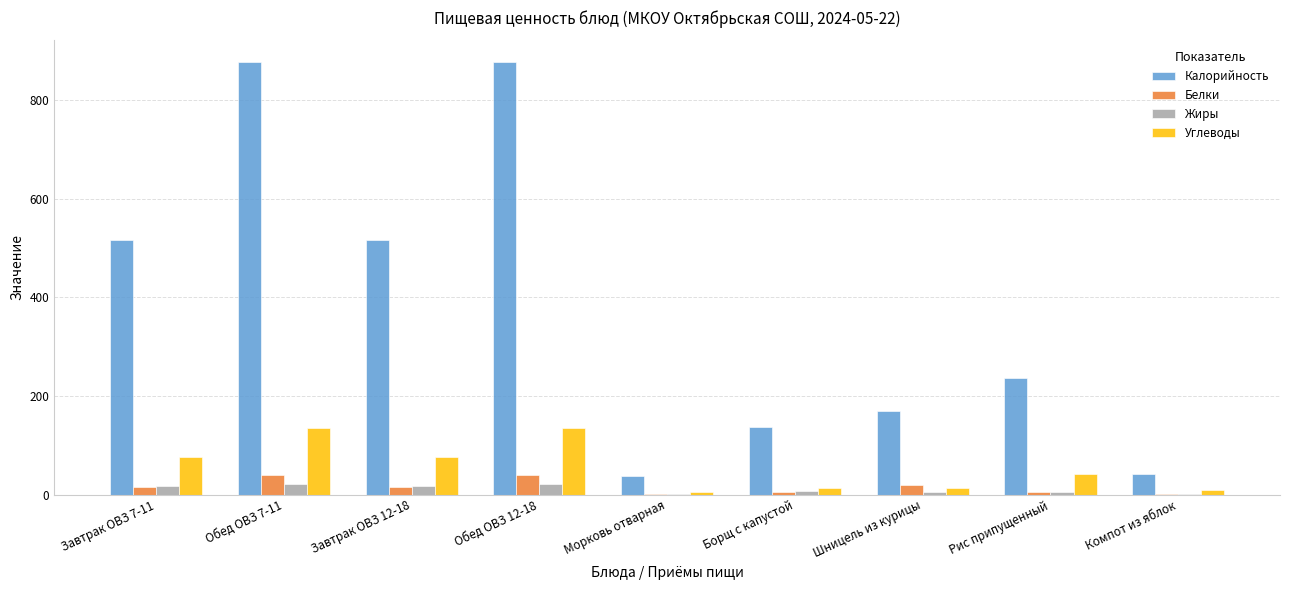

Which series changed the most between Завтрак ОВЗ 12-18 and Рис припущенный?

Калорийность